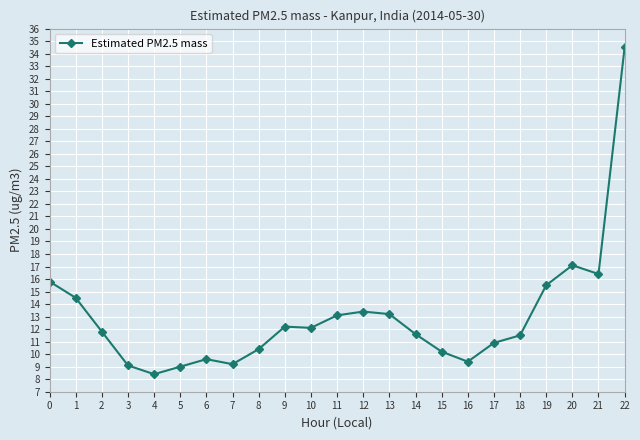

What is the value of the 5th point from the left?

8.4